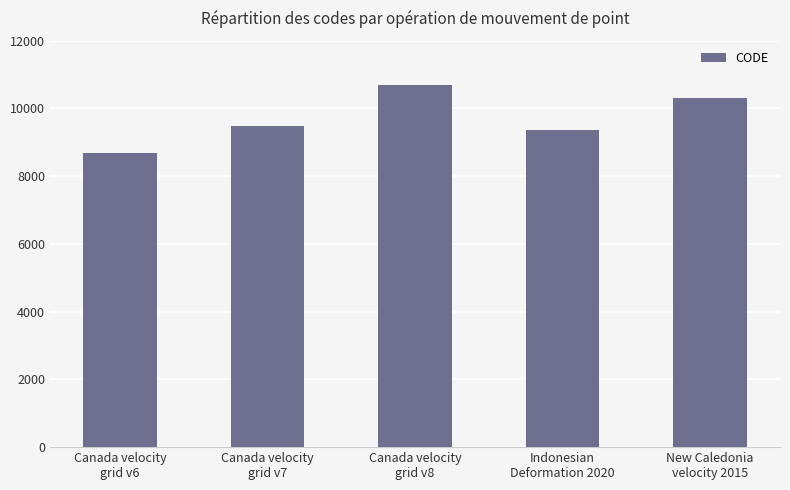

What is the maximum value shown in the chart?

10707